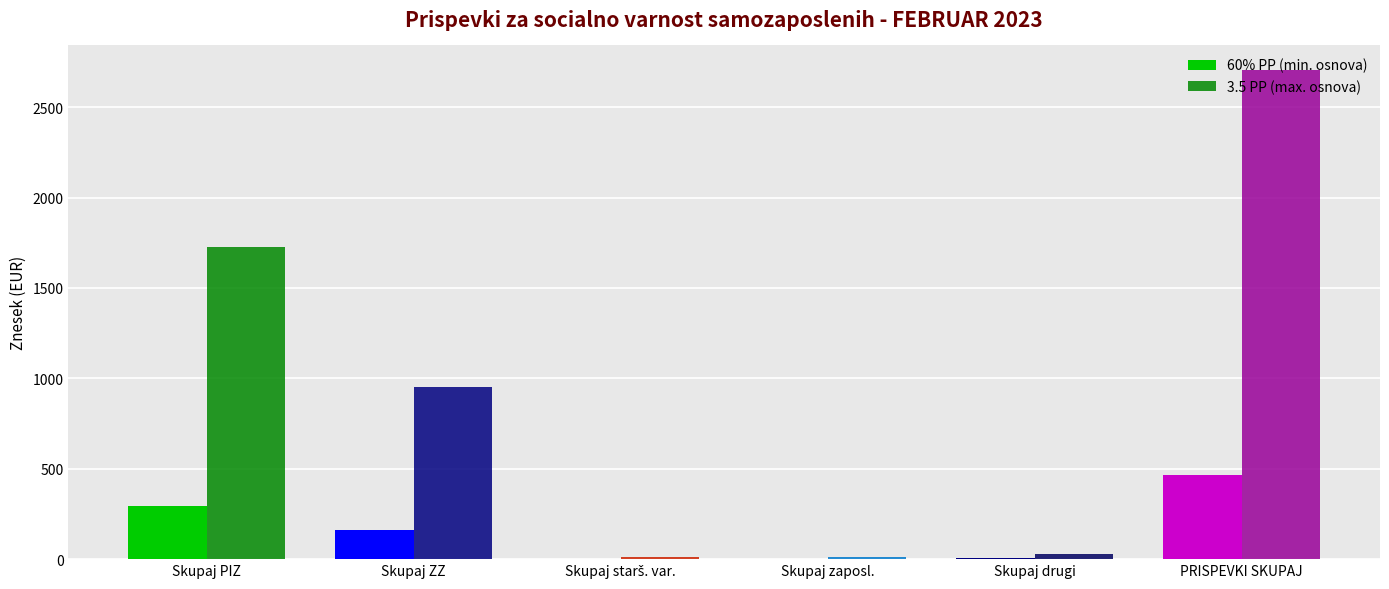

How many distinct data groups are displayed?

2